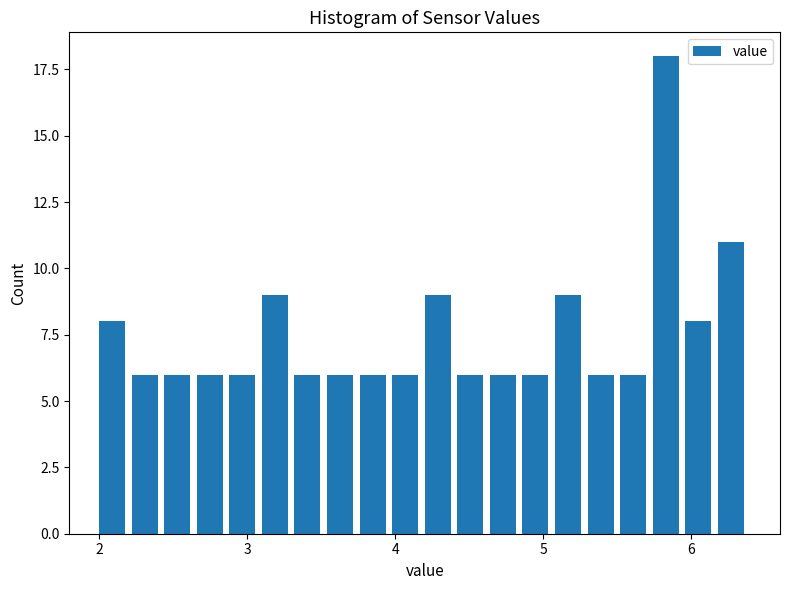

Read against the x-axis, roughly where is the centre of the tallest bar?

5.8